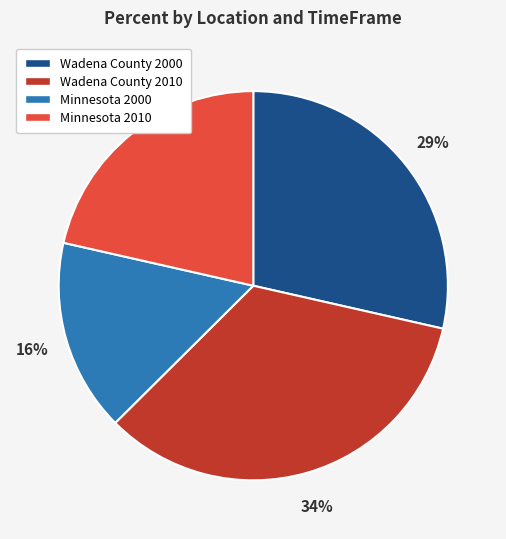

Rank the categories by value from lowest to highest.

Minnesota 2000, Minnesota 2010, Wadena County 2000, Wadena County 2010